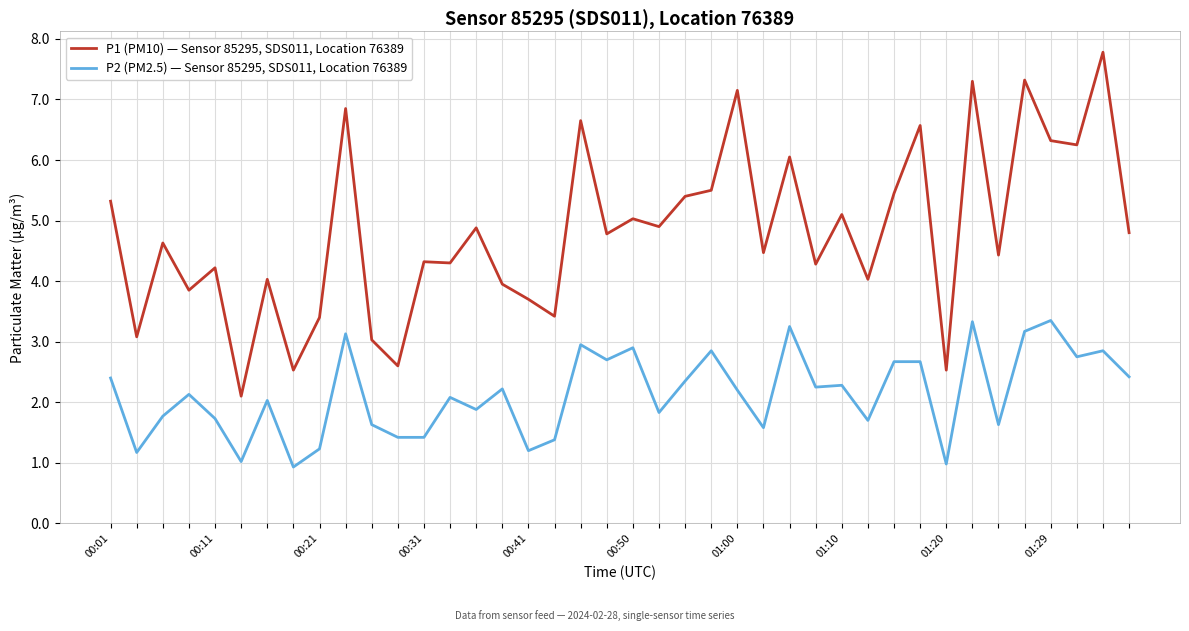

Does the chart display data point markers on the line(s)?

No